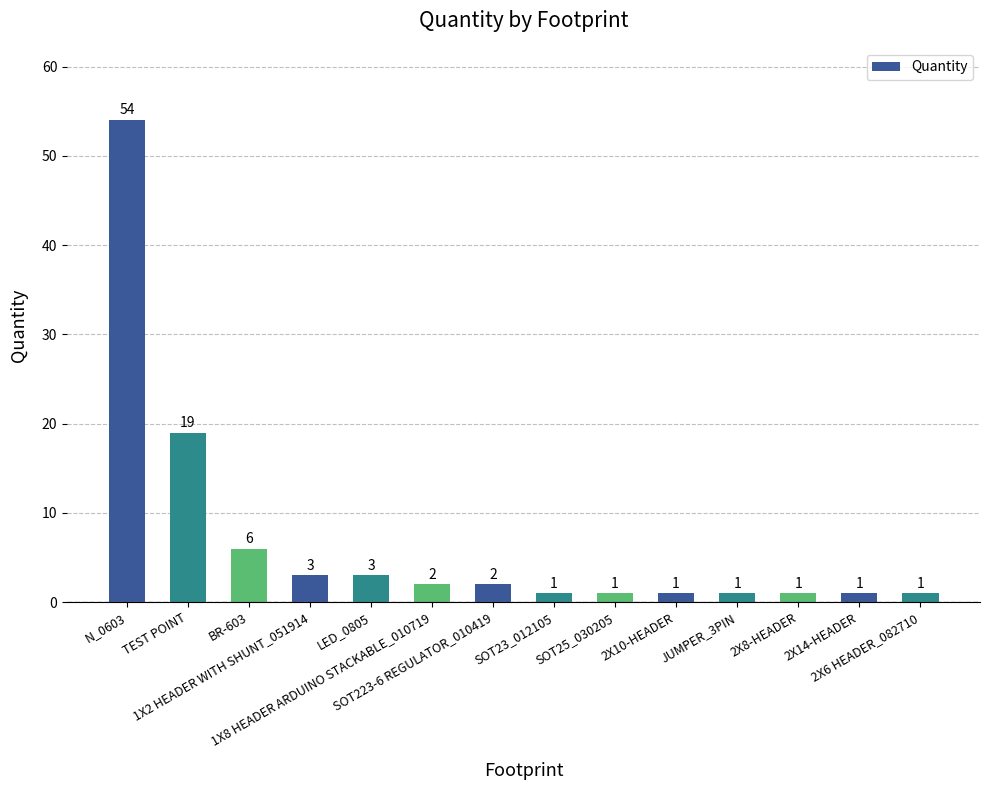

How many data points does each series have?

14